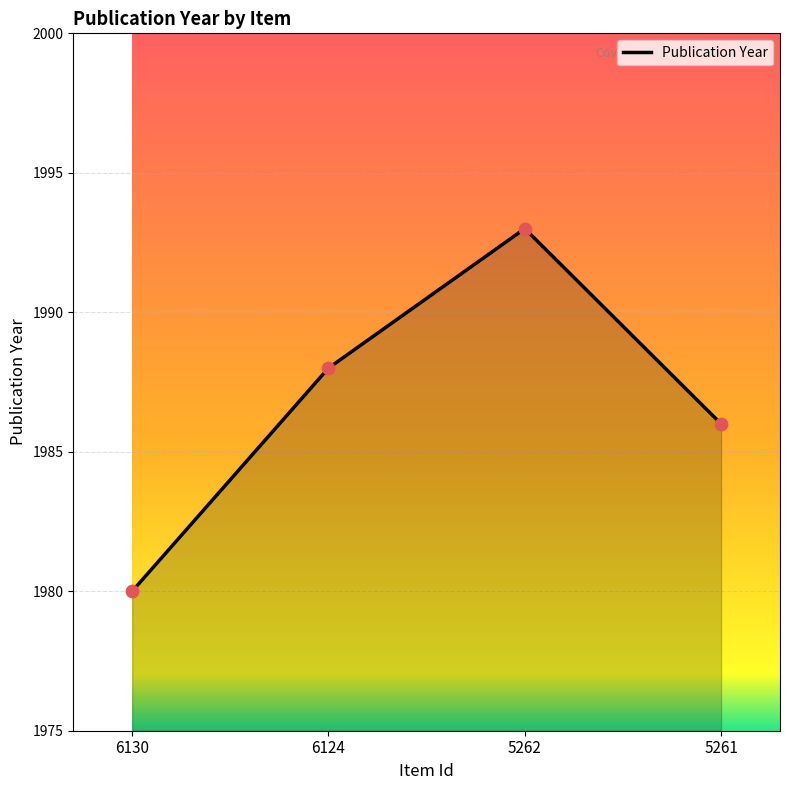

What is the change in value from 5262 to 5261?

-7